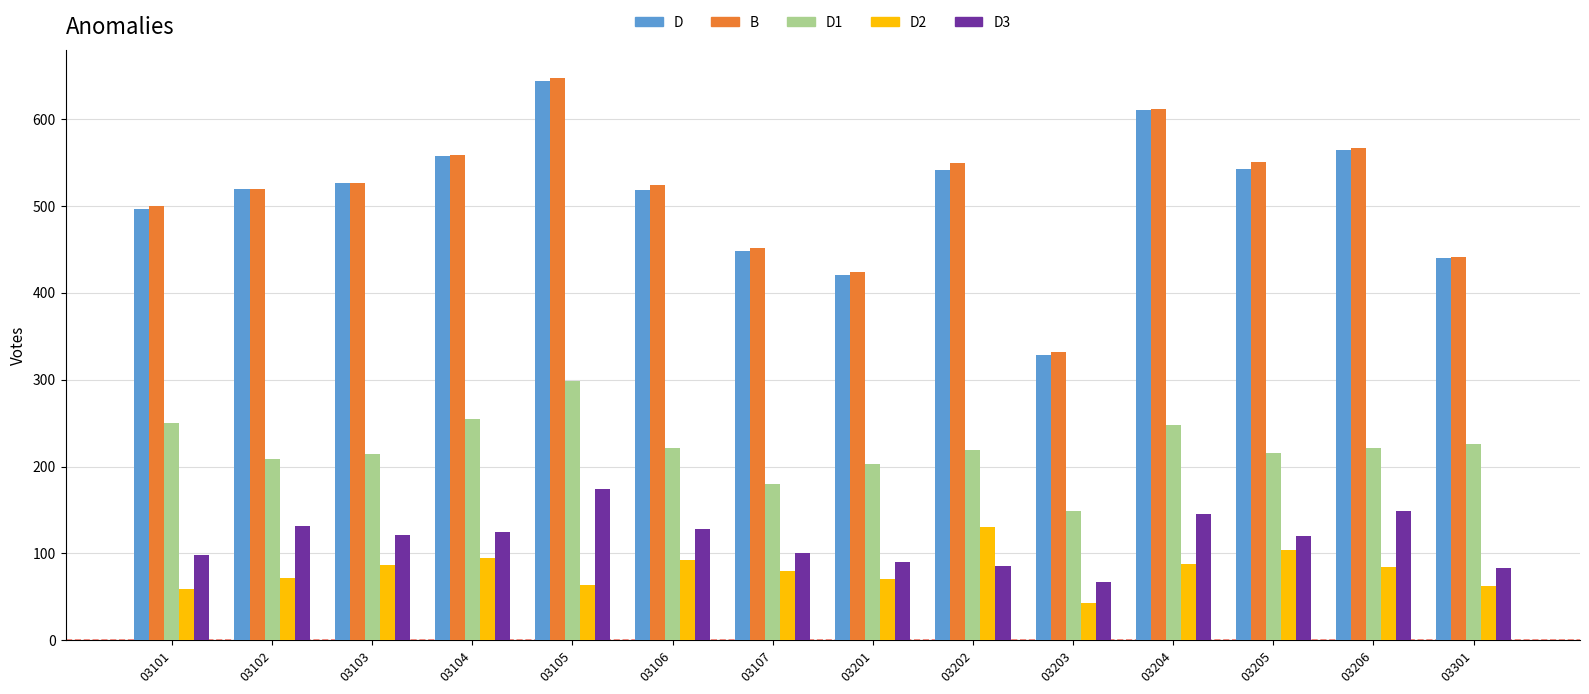

How many bars are there in each group?

5